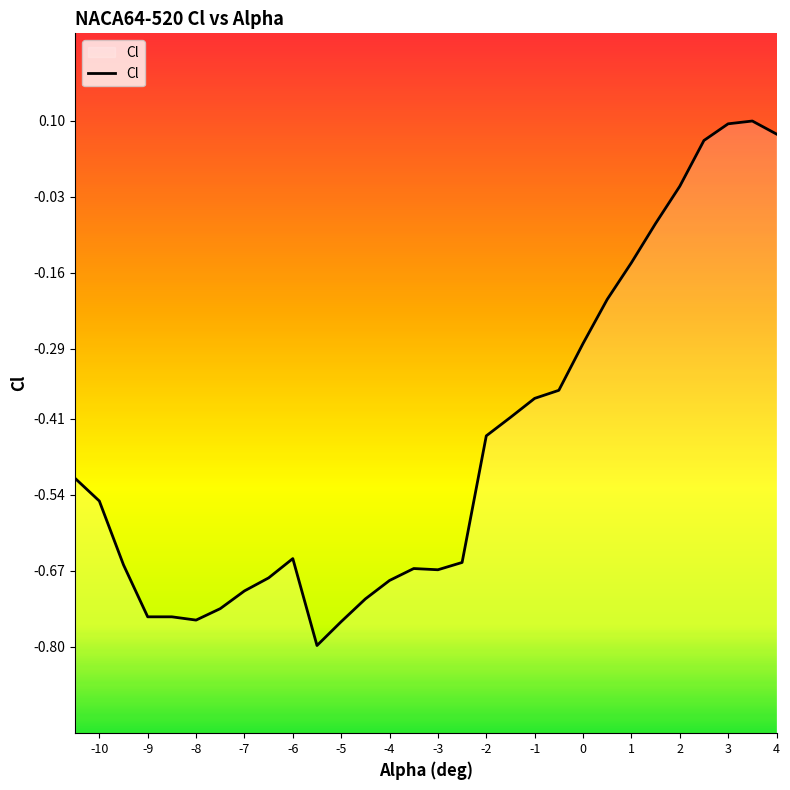

Between 3 and 2.5, which is larger?

3